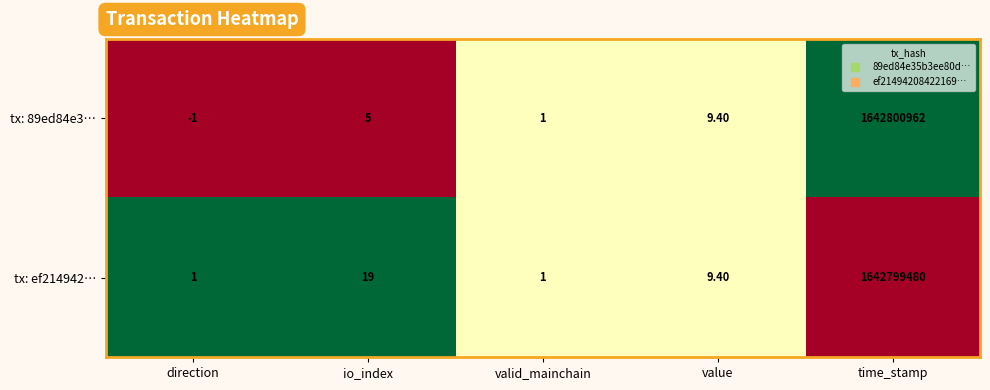

Where is tx: 89ed84e3… nearest to the value 821400480?

value